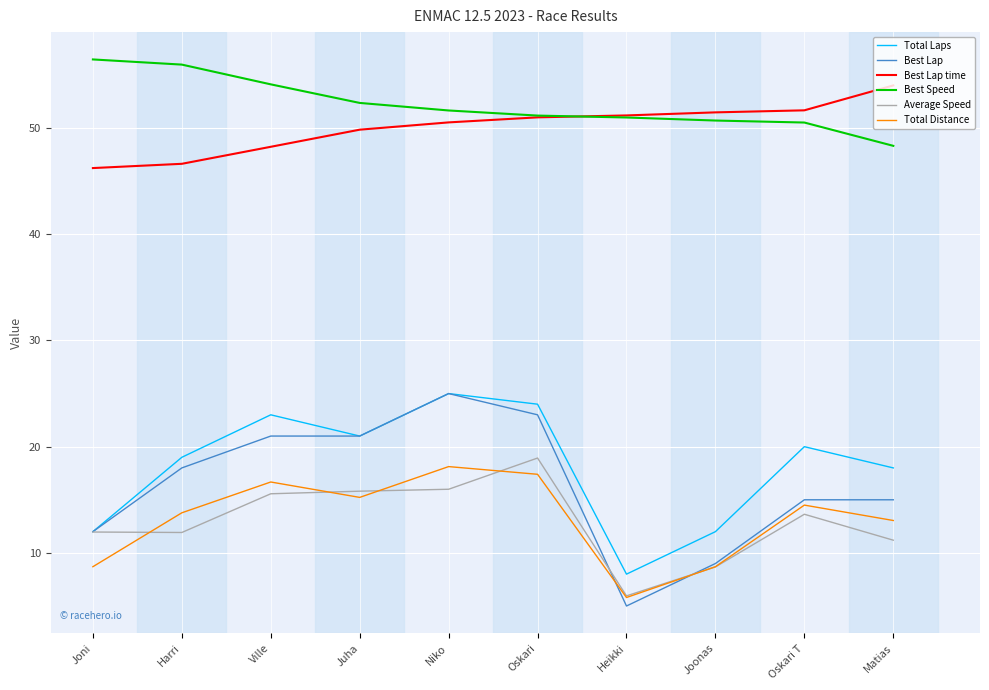

What is the spread (max minus min) of values at Oskari?

33.8